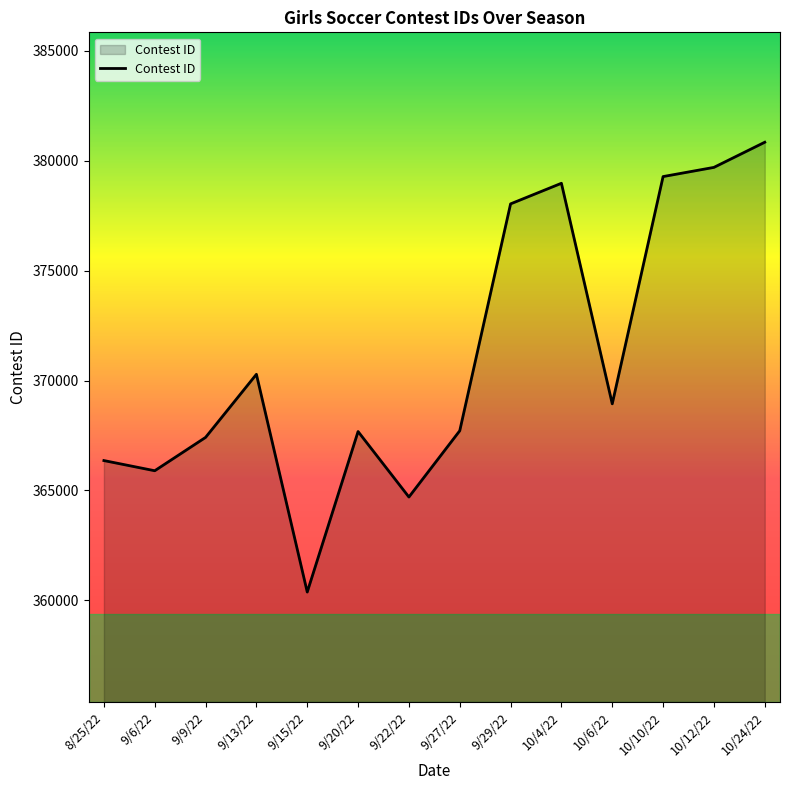

Which label corresponds to the smallest value in the chart?

9/15/22